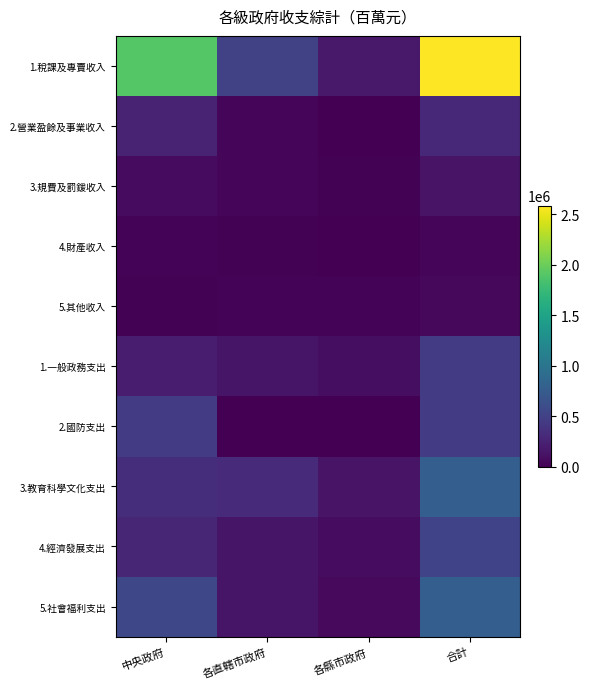

At 中央政府, list the series in order from smallest to largest.

5.其他收入, 4.財產收入, 3.規費及罰鍰收入, 1.一般政務支出, 2.營業盈餘及事業收入, 4.經濟發展支出, 3.教育科學文化支出, 2.國防支出, 5.社會福利支出, 1.稅課及專賣收入